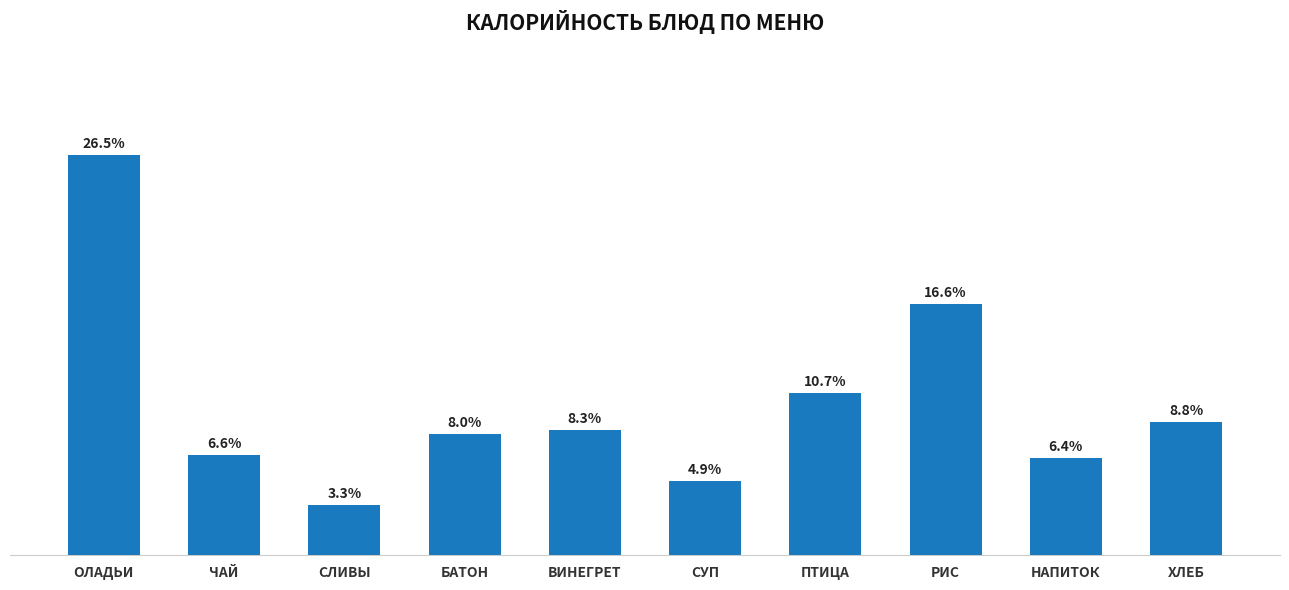

Does the chart contain any negative values?

No